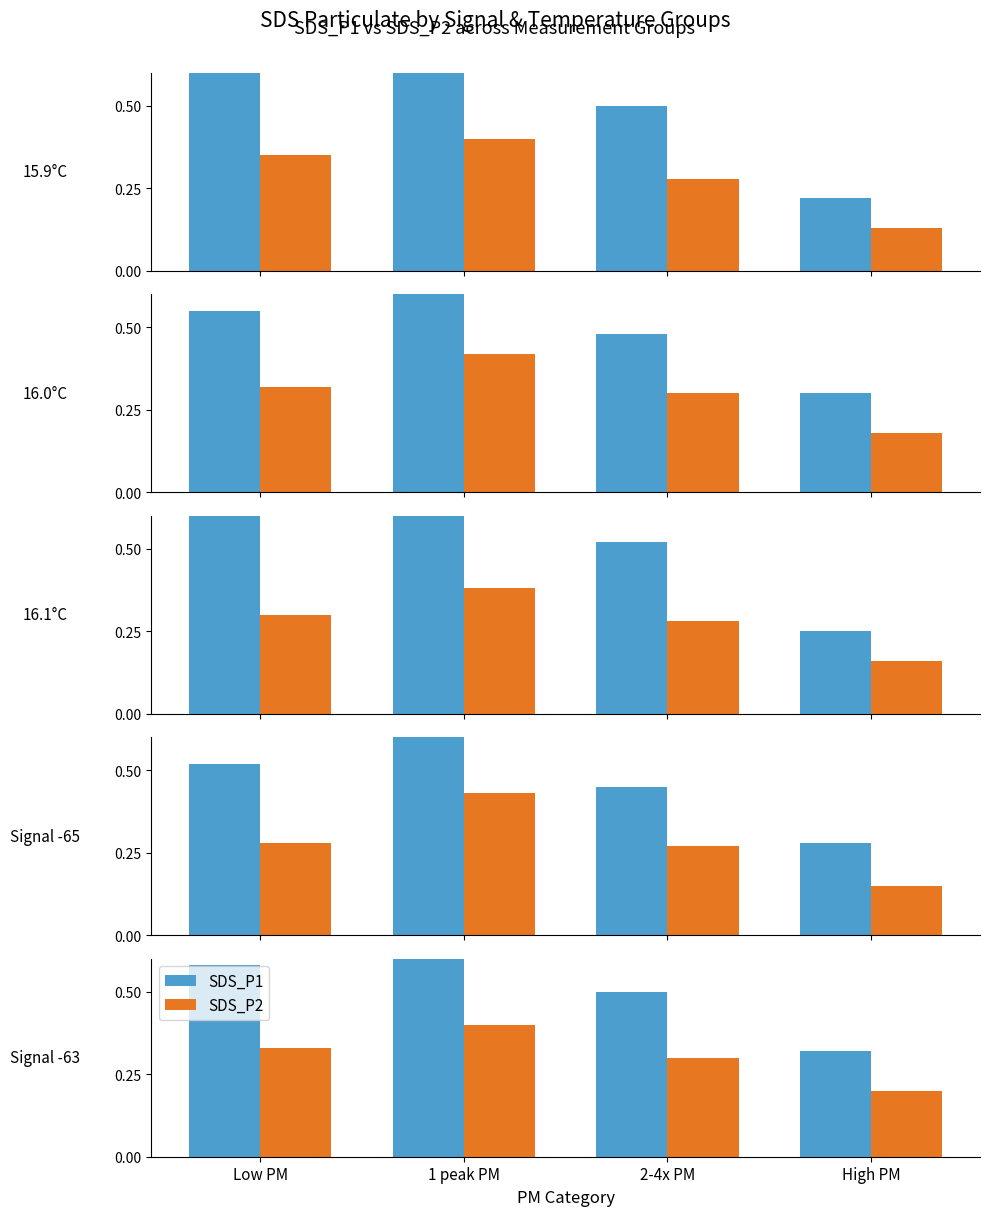

What is the difference between the maximum and minimum values in the SDS_P1 series?

0.4